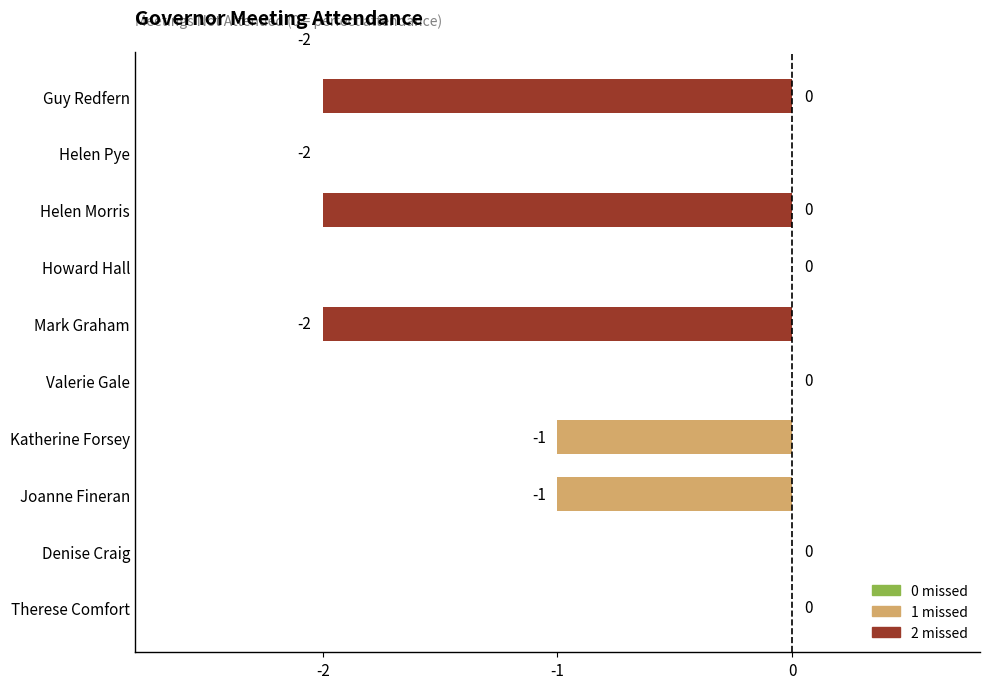

How many bars are there in total?

11